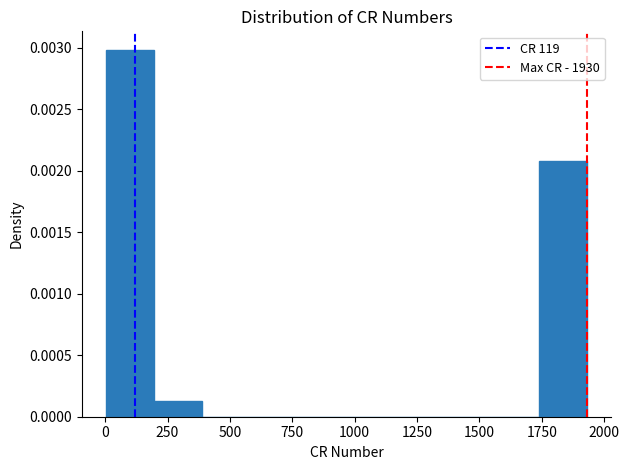

Around what value on the x-axis is the tallest bar? Give the approximate position of its centre, as read against the axis.

100